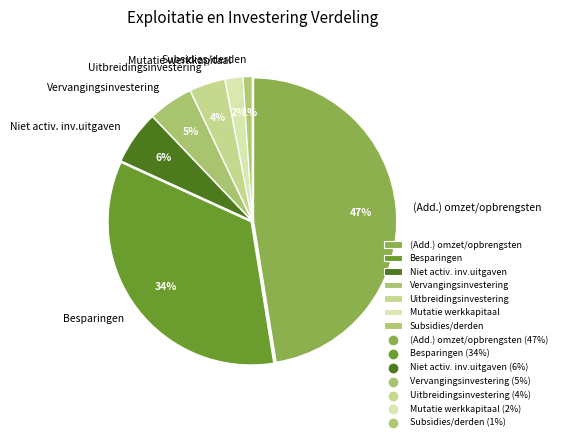

How many segments does this pie chart have?

7